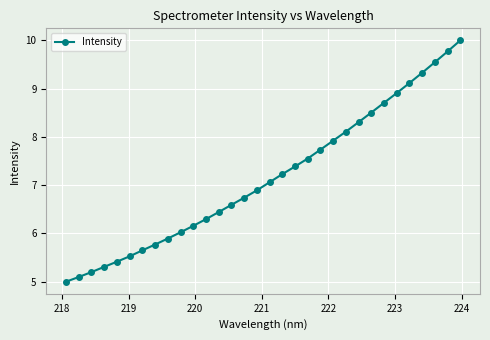

What is the difference between the maximum and minimum values?

5.0